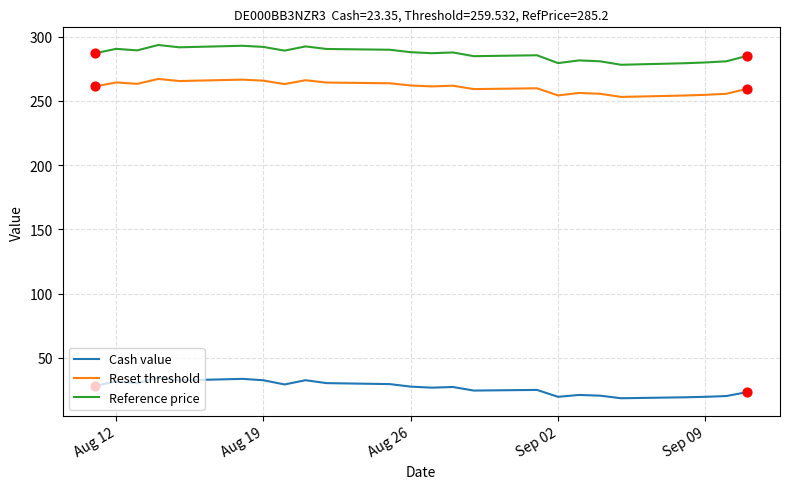

Which series has the largest total across all categories?

Reference price